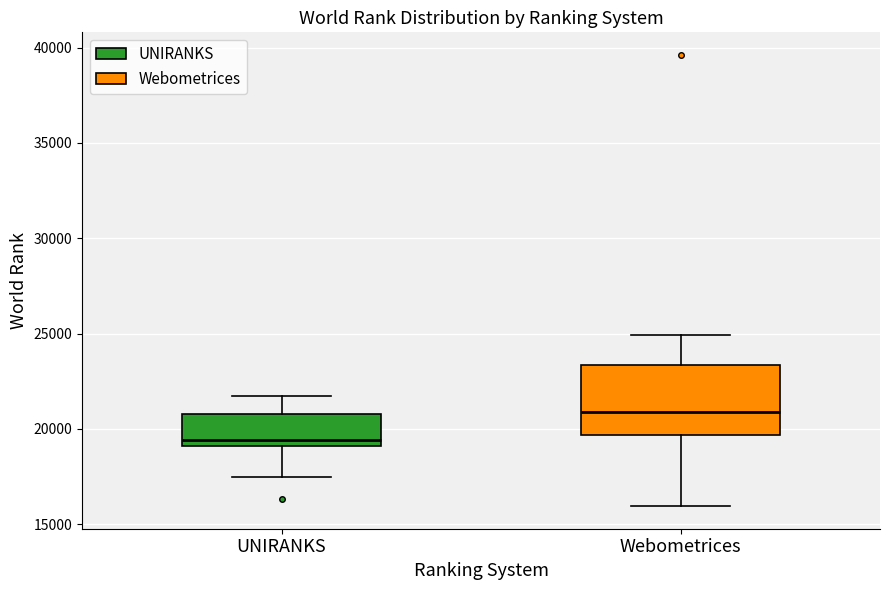

Which box's median line is the highest?

Webometrices